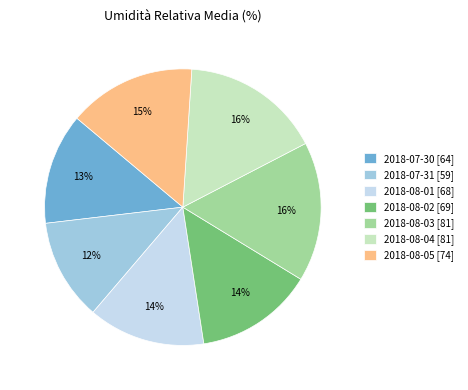

The 2018-07-30 slice represents 20% of the pie. True or false?

False